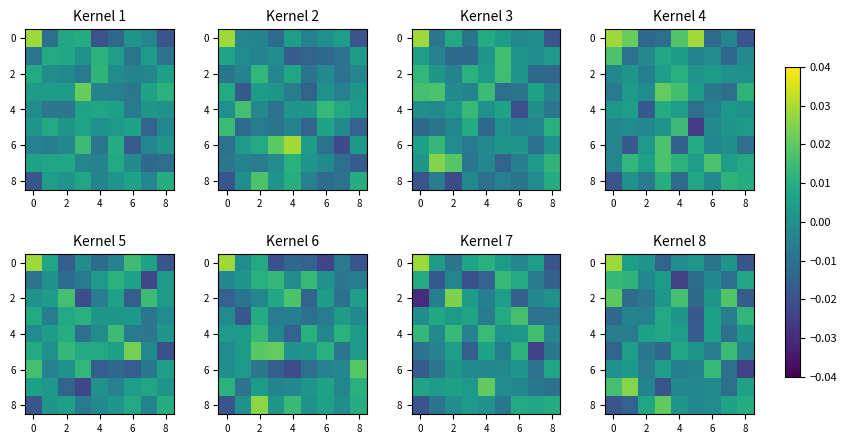

How many distinct data groups are displayed?

9